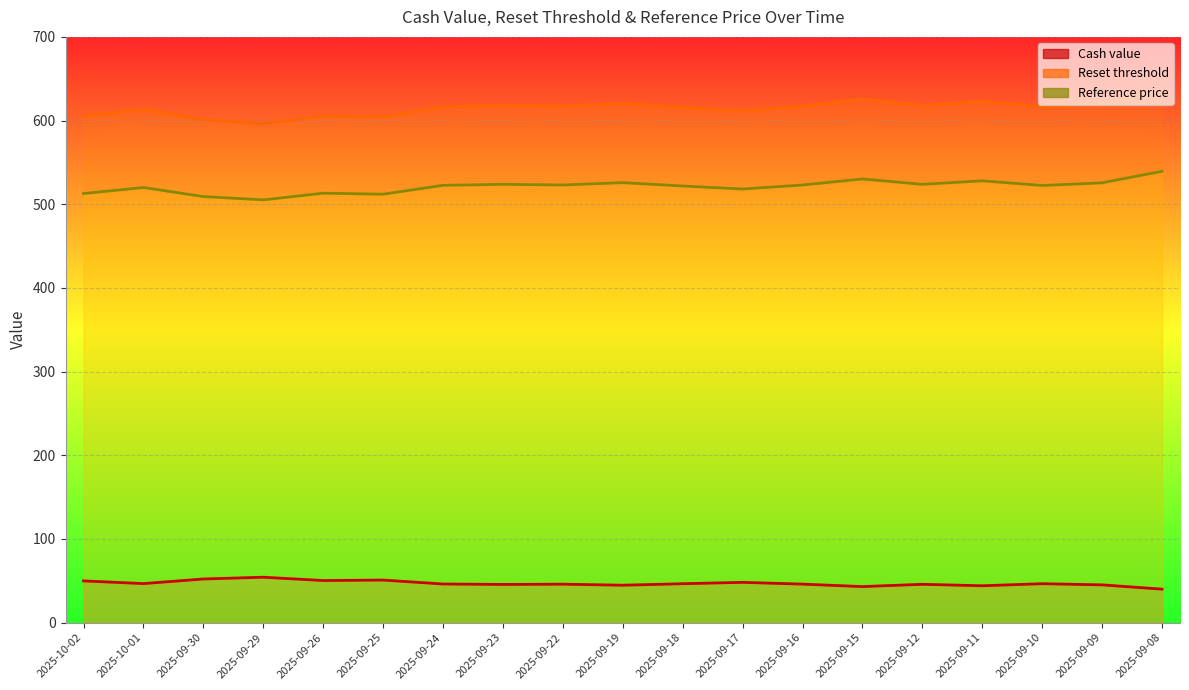

The value of Cash value at 2025-09-12 is 62.0. True or false?

False